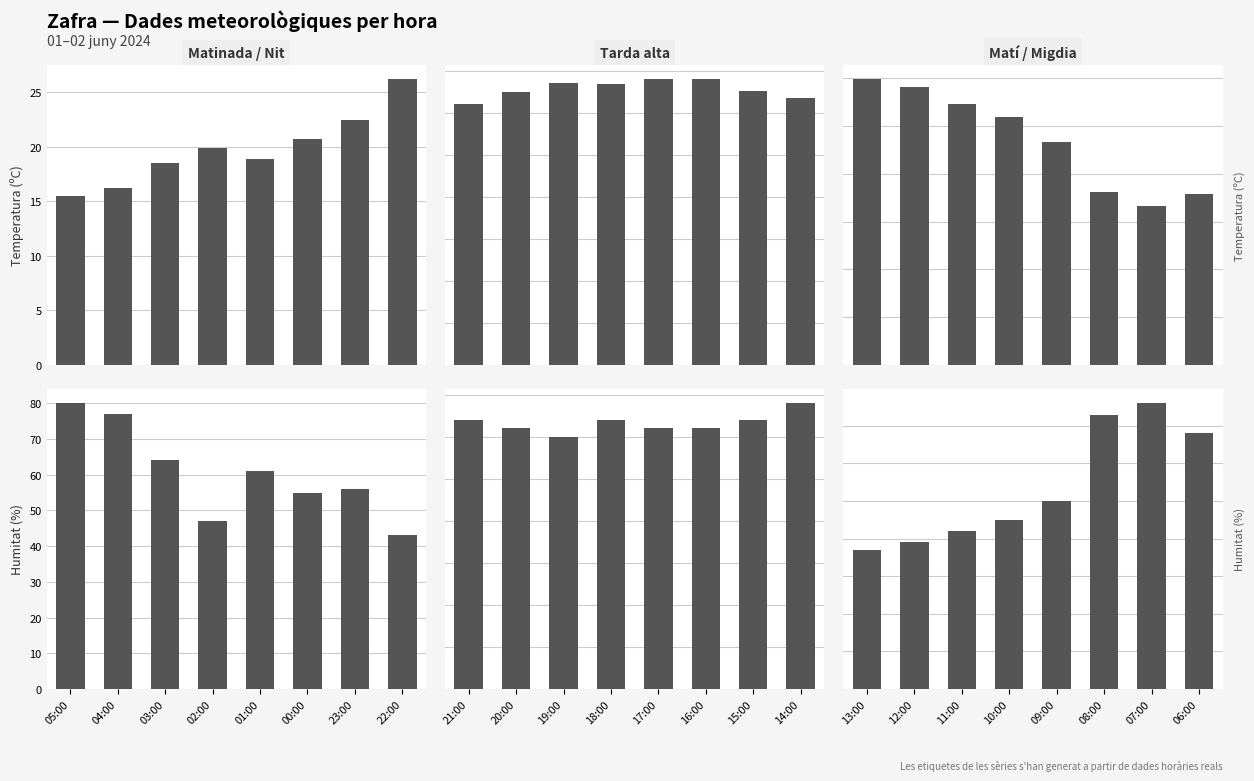

Between 13:00 and 10:00, which is larger?

13:00